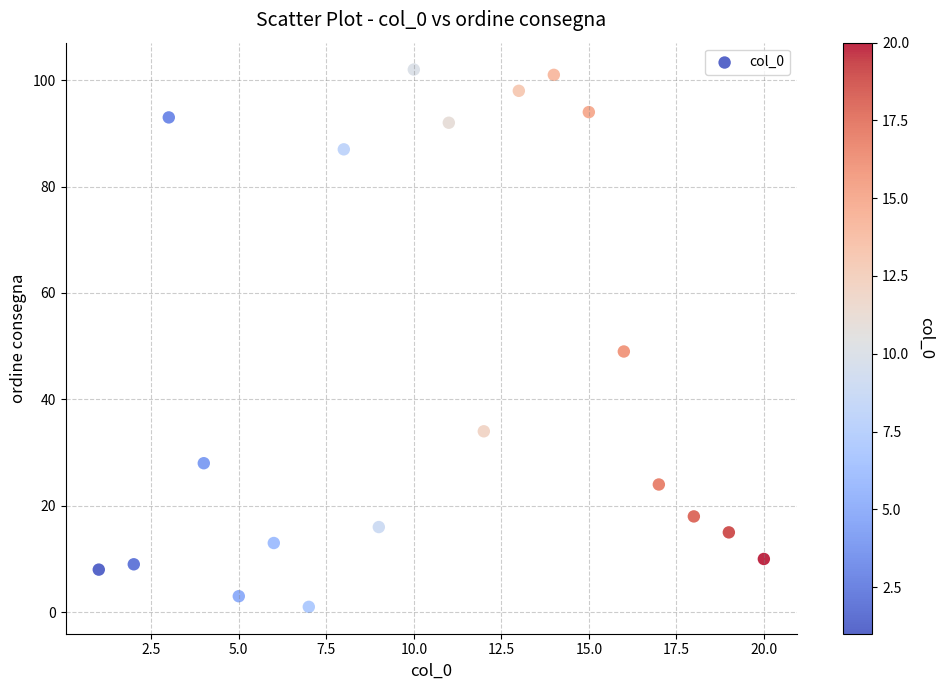

What Y value in the scatter plot is closest to 51?

49